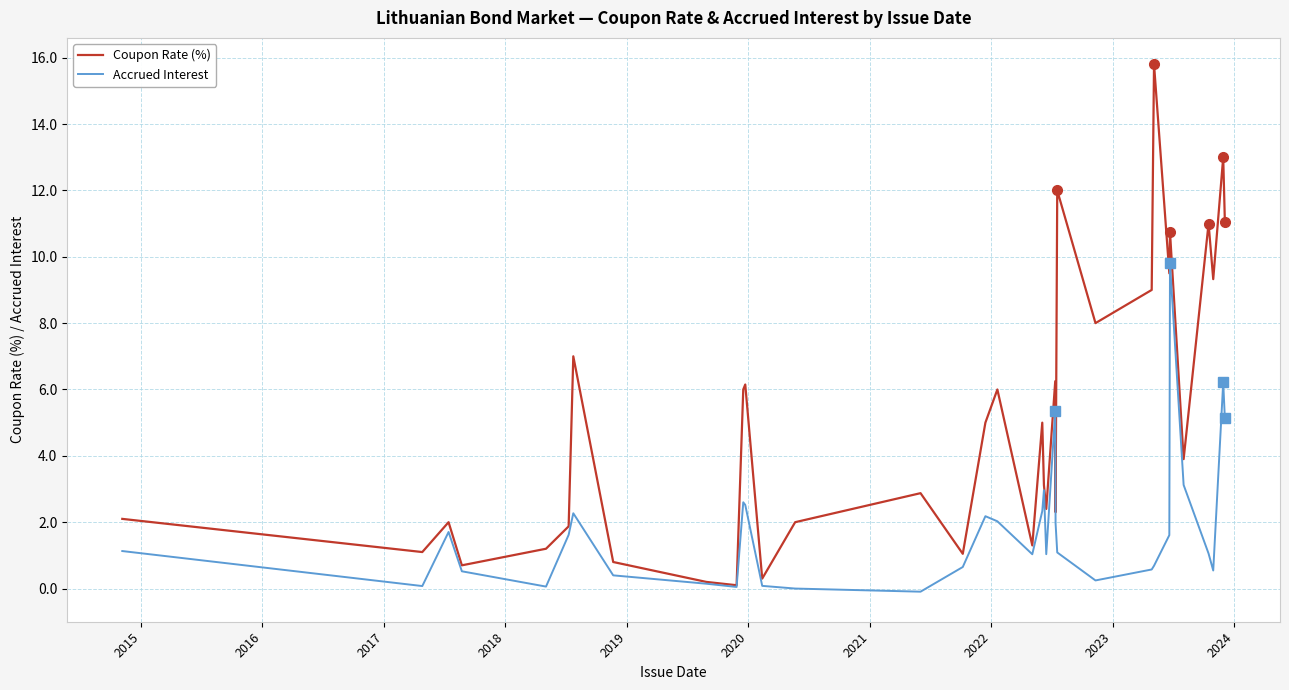

What is the difference between the maximum and minimum values in the Accrued Interest series?

9.9